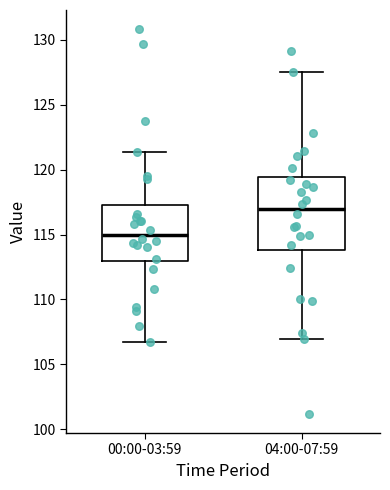

Reading left to right, read every box against the y-axis: the position of its median line, the range the box covers, and the ends of its whiskers. The values are not printed on the chart, so give them approximately, as read against the axis.

00:00-03:59: median 115.0, box 113.0 to 117.0, whiskers 107.0 to 121.5
04:00-07:59: median 117.0, box 114.0 to 119.5, whiskers 107.0 to 127.5